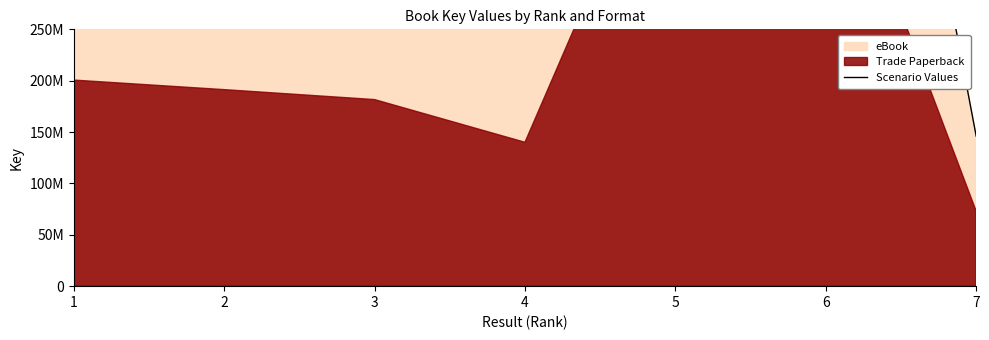

List the labels in order of value, largest first.

5, 6, 1, 2, 3, 4, 7